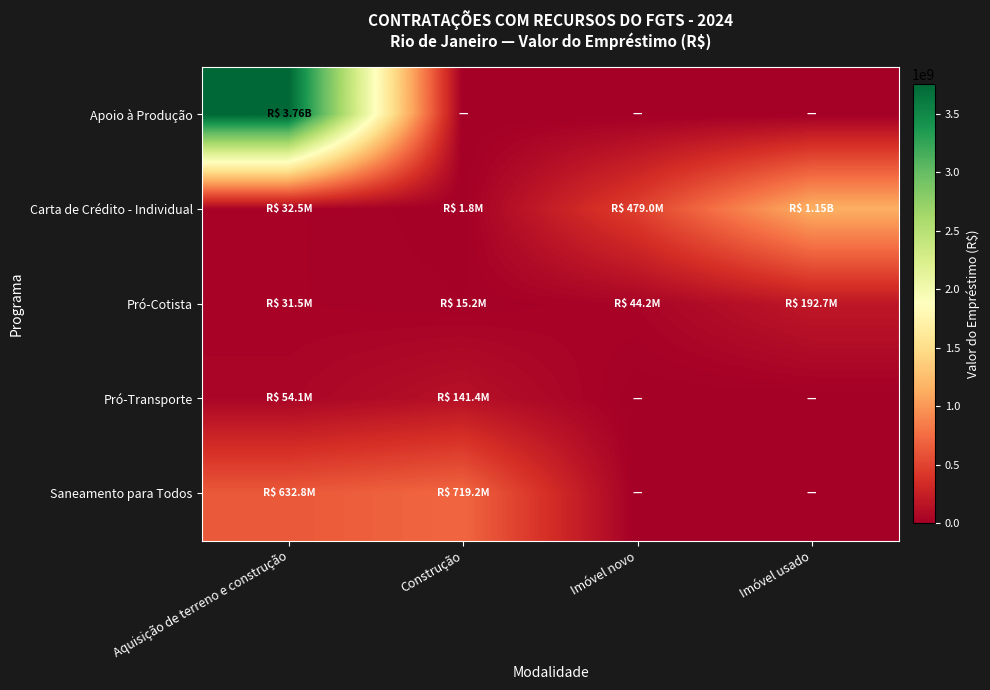

Which has a higher value, Aquisição de terreno e construção or Imóvel novo?

Aquisição de terreno e construção